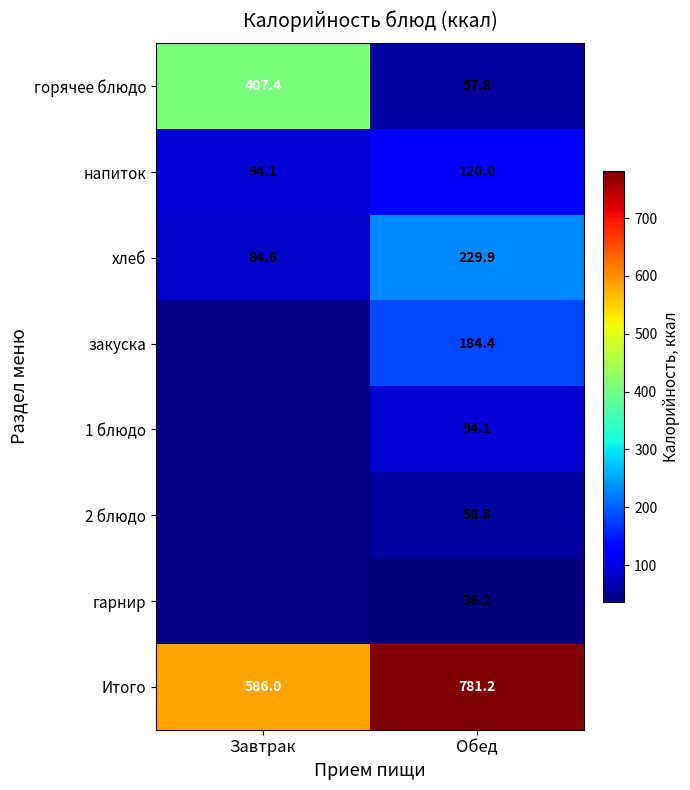

At which label is хлеб closest to 157?

Завтрак